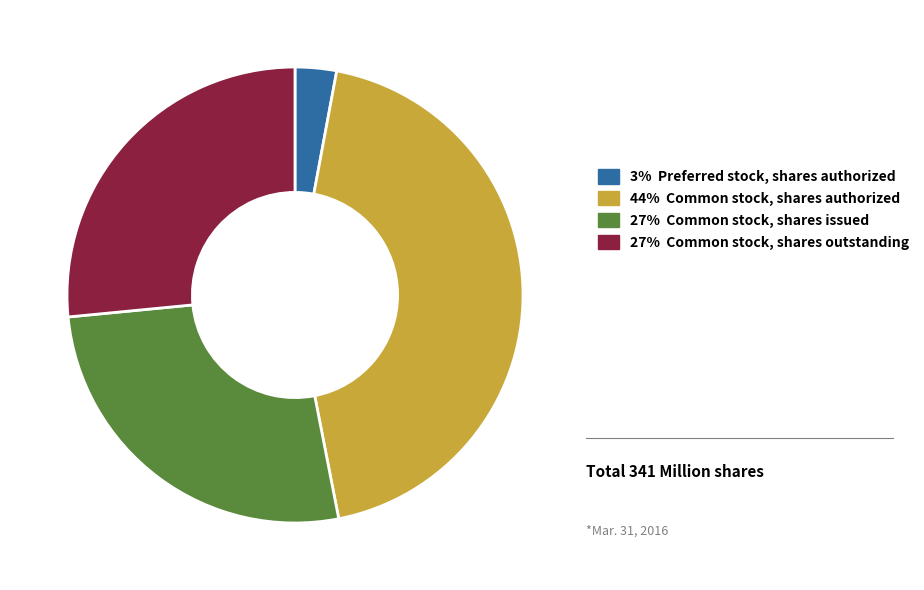

Which has a higher value, 44% Common stock, shares authorized or 27% Common stock, shares issued?

44% Common stock, shares authorized